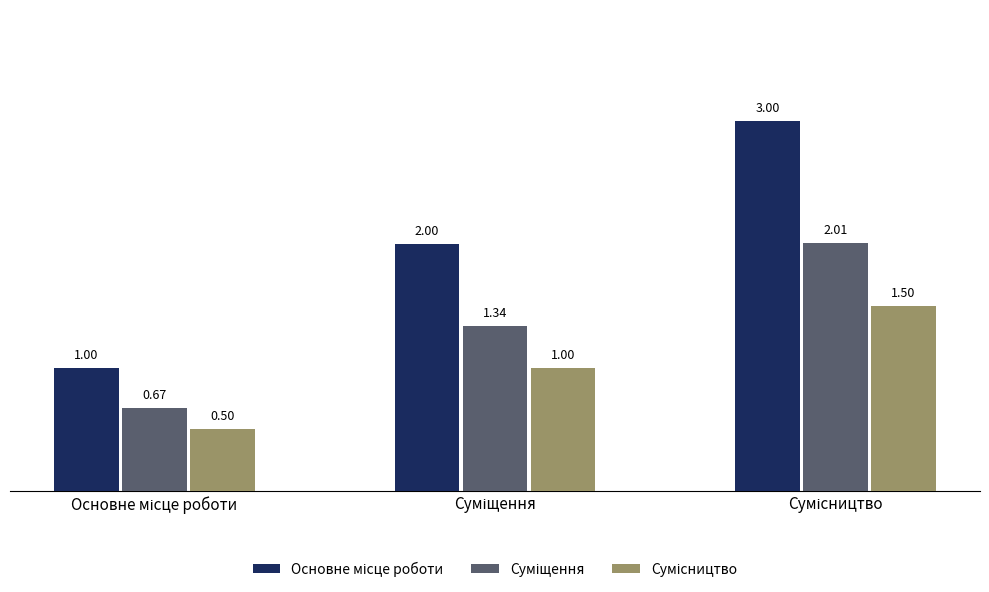

List the series in order of their peak value, highest first.

Основне місце роботи, Суміщення, Сумісництво